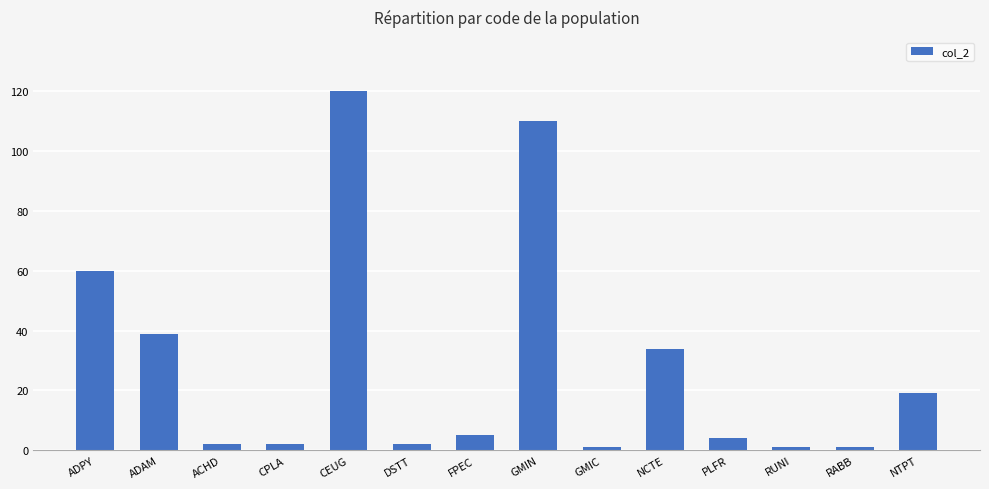

Approximately how many times larger is the value at NTPT compared to ADPY?

0.3